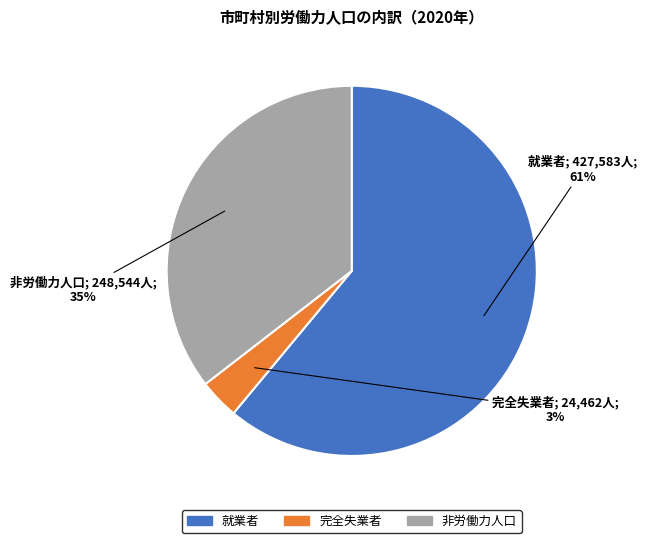

Is there a majority slice in this chart?

Yes